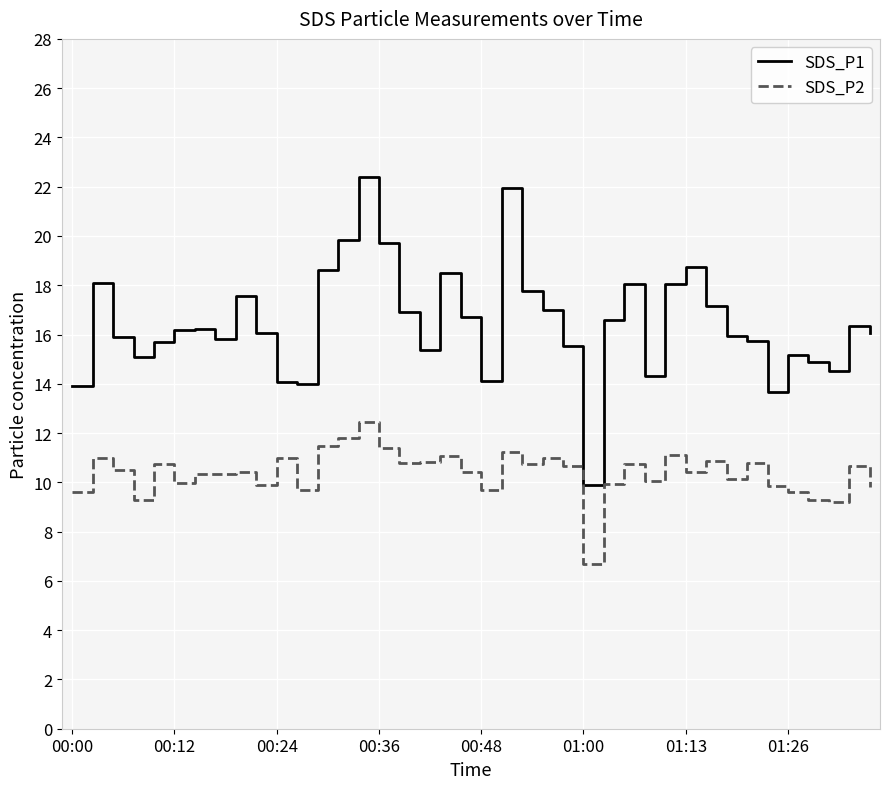

What is the difference between the maximum and second lowest values in the SDS_P2 series?

3.2